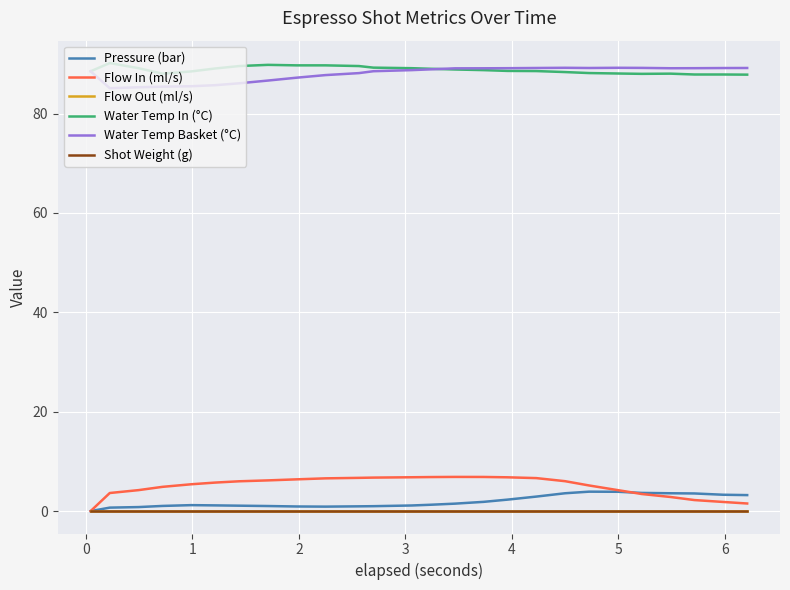

True or false: Flow Out (ml/s) and Flow In (ml/s) cross at least once.

False